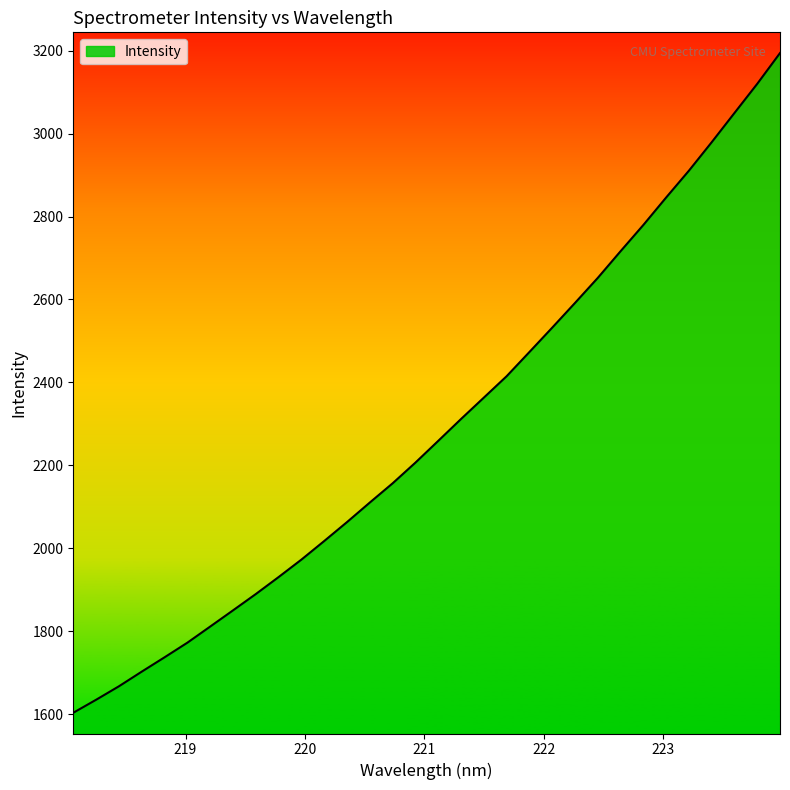

What is the minimum value shown in the chart?

1603.5